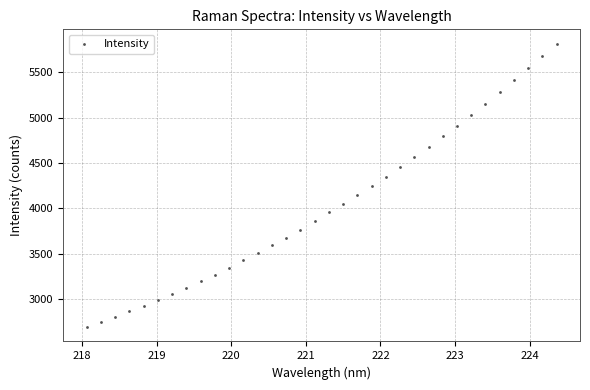

What is the range of X values (max minus min)?

6.3